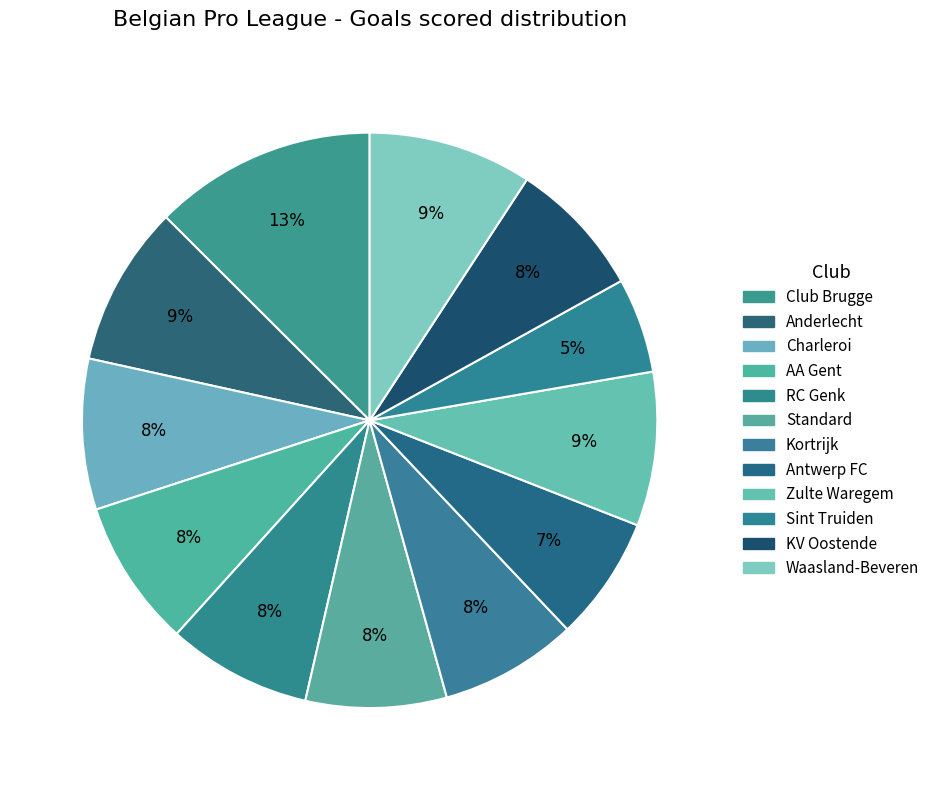

Count the number of slices in the pie.

12